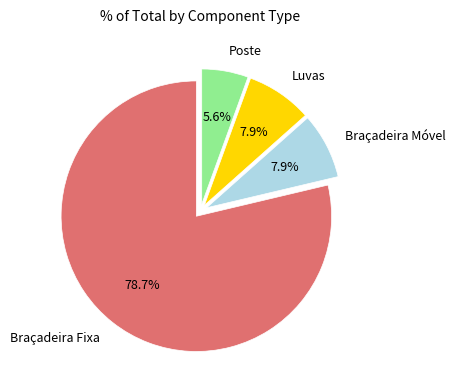

To the nearest percent, what is the combined percentage of Luvas and Braçadeira Fixa?

87%